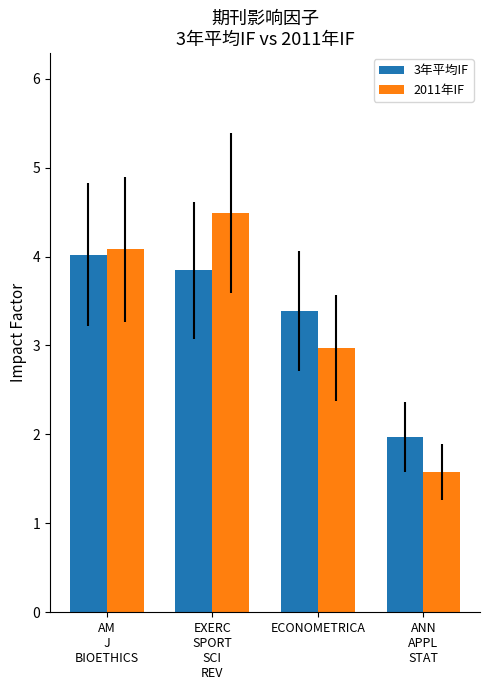

Rank the series by their maximum value, from highest to lowest.

2011年IF, 3年平均IF